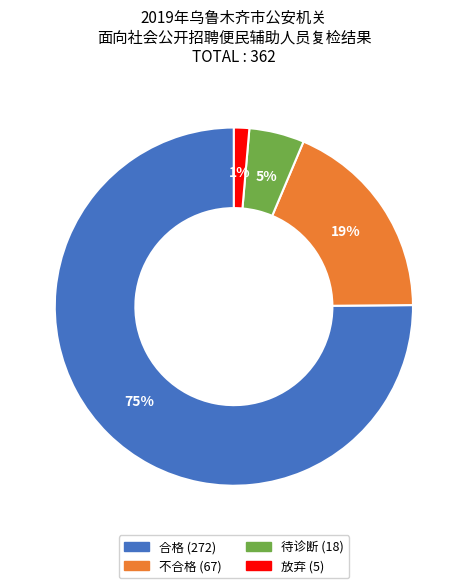

Is there any slice that represents more than half of the pie?

Yes